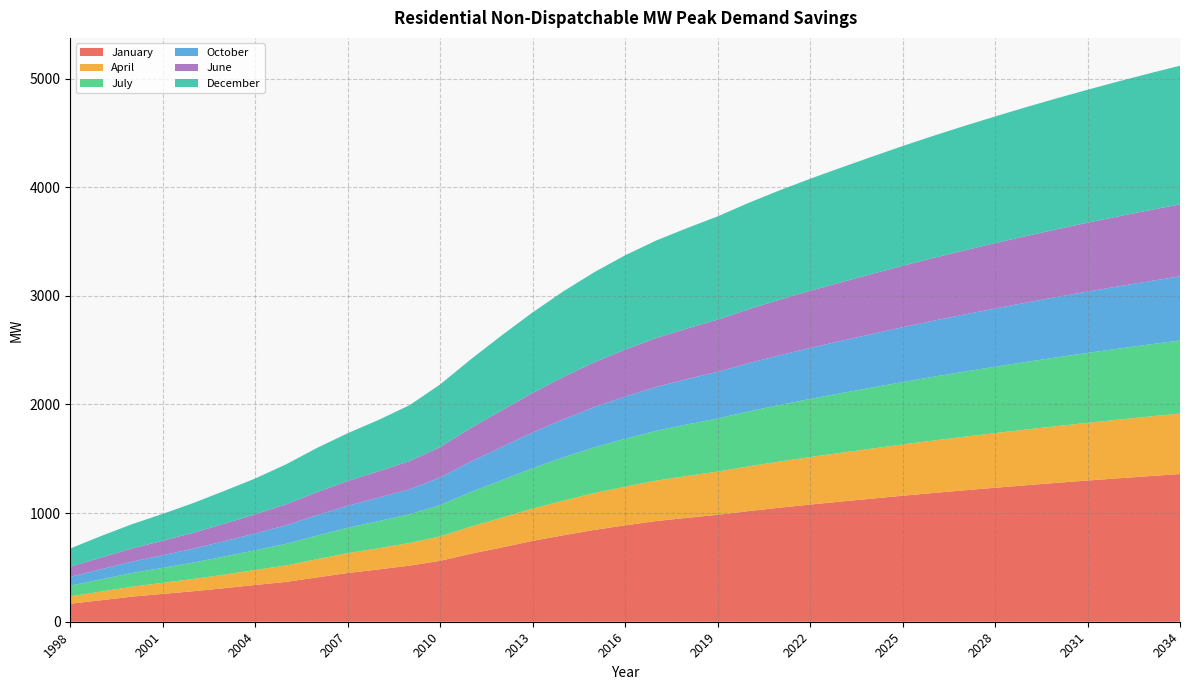

Reading left to right, extract all data points from this chart.

January: 1998=165.5	1999=197.9	2000=231.0	2001=256.4	2002=281.1	2003=308.9	2004=338.5	2005=366.7	2006=407.8	2007=448.3	2008=481.6	2009=516.0	2010=560.7	2011=626.2	2012=683.8	2013=744.4	2014=795.9	2015=845.3	2016=886.9	2017=926.7	2018=956.2	2019=984.4	2020=1018.3	2021=1049.4	2022=1078.7	2023=1106.1	2024=1133.0	2025=1159.8	2026=1185.3	2027=1209.7	2028=1233.3	2029=1256.2	2030=1278.3	2031=1299.7	2032=1320.3	2033=1340.2	2034=1359.4
April: 1998=68.3	1999=79.8	2000=91.7	2001=102.0	2002=112.9	2003=125.2	2004=138.1	2005=151.7	2006=167.6	2007=182.7	2008=195.1	2009=208.3	2010=224.8	2011=250.5	2012=274.1	2013=297.1	2014=318.8	2015=339.0	2016=356.2	2017=372.0	2018=385.2	2019=397.6	2020=411.8	2021=424.9	2022=437.3	2023=449.0	2024=460.5	2025=471.8	2026=482.6	2027=493.0	2028=503.1	2029=512.8	2030=522.2	2031=531.3	2032=540.0	2033=548.5	2034=556.7
July: 1998=98.4	1999=112.2	2000=125.6	2001=138.0	2002=151.3	2003=166.1	2004=181.4	2005=198.5	2006=217.4	2007=234.2	2008=249.2	2009=264.8	2010=288.2	2011=317.9	2012=345.9	2013=372.7	2014=398.2	2015=421.1	2016=441.2	2017=459.0	2018=474.4	2019=489.0	2020=505.3	2021=520.5	2022=534.7	2023=548.4	2024=561.7	2025=574.8	2026=587.3	2027=599.3	2028=610.9	2029=622.2	2030=633.1	2031=643.6	2032=653.7	2033=663.5	2034=672.9
October: 1998=80.8	1999=93.3	2000=104.8	2001=115.9	2002=128.2	2003=141.7	2004=155.3	2005=171.3	2006=188.3	2007=202.3	2008=216.0	2009=229.9	2010=254.3	2011=280.2	2012=305.0	2013=328.6	2014=351.2	2015=370.6	2016=388.4	2017=403.4	2018=417.0	2019=429.9	2020=444.0	2021=457.2	2022=469.6	2023=481.5	2024=493.2	2025=504.5	2026=515.4	2027=525.9	2028=536.1	2029=545.9	2030=555.4	2031=564.5	2032=573.3	2033=581.9	2034=590.1
June: 1998=94.0	1999=107.6	2000=121.1	2001=133.3	2002=146.3	2003=160.8	2004=176.0	2005=192.5	2006=211.2	2007=228.1	2008=242.9	2009=258.3	2010=280.2	2011=309.8	2012=337.4	2013=364.1	2014=389.4	2015=412.3	2016=432.3	2017=450.2	2018=465.4	2019=479.9	2020=496.2	2021=511.3	2022=525.5	2023=539.1	2024=552.4	2025=565.4	2026=577.9	2027=589.9	2028=601.4	2029=612.6	2030=623.5	2031=633.9	2032=644.0	2033=653.8	2034=663.2
December: 1998=167.2	1999=198.4	2000=223.4	2001=247.3	2002=273.8	2003=302.2	2004=329.5	2005=368.1	2006=407.1	2007=439.7	2008=472.8	2009=515.0	2010=576.5	2011=632.5	2012=690.6	2013=741.0	2014=788.7	2015=829.5	2016=867.9	2017=897.2	2018=924.4	2019=950.4	2020=979.5	2021=1006.5	2022=1031.4	2023=1055.6	2024=1079.2	2025=1102.4	2026=1124.5	2027=1145.7	2028=1166.3	2029=1186.2	2030=1205.5	2031=1224.1	2032=1242.0	2033=1259.3	2034=1276.1